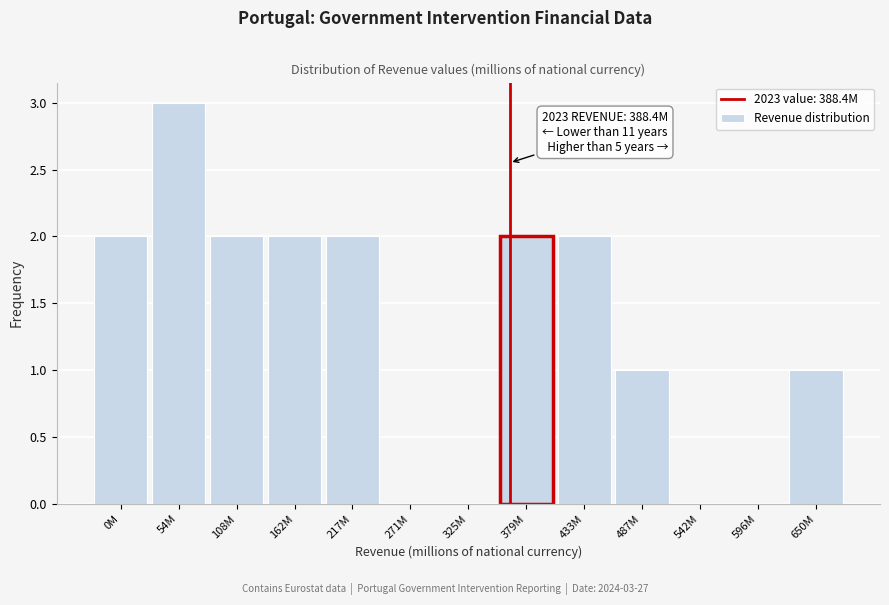

Reading right to left, transcribe all the data shown in this chart.

650M=1	596M=0	542M=0	487M=1	433M=2	379M=2	325M=0	271M=0	217M=2	162M=2	108M=2	54M=3	0M=2